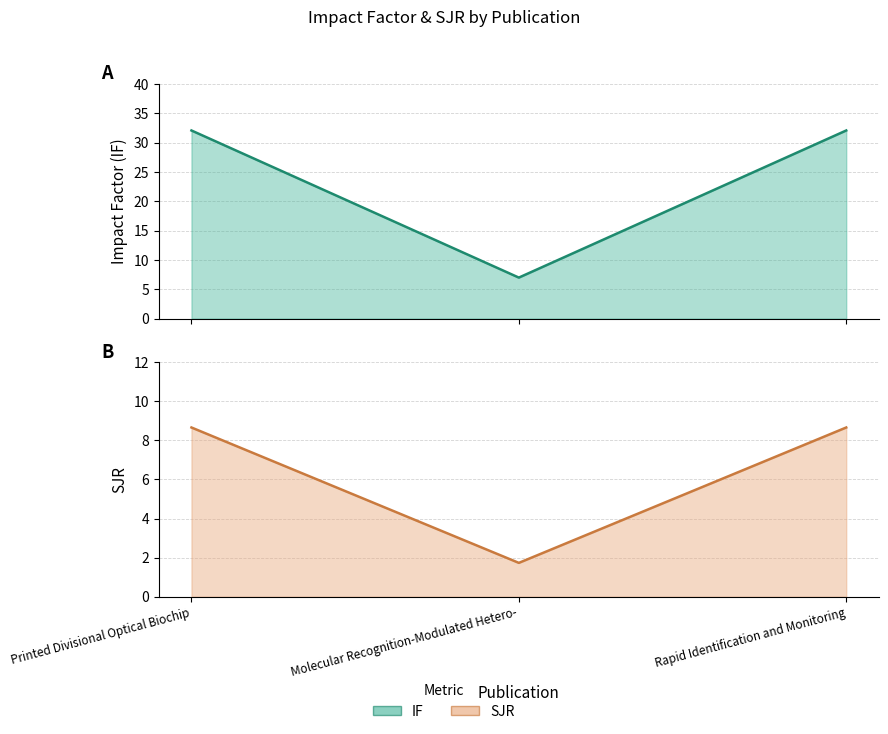

What is the spread (max minus min) of values at Printed Divisional Optical Biochip?

23.4